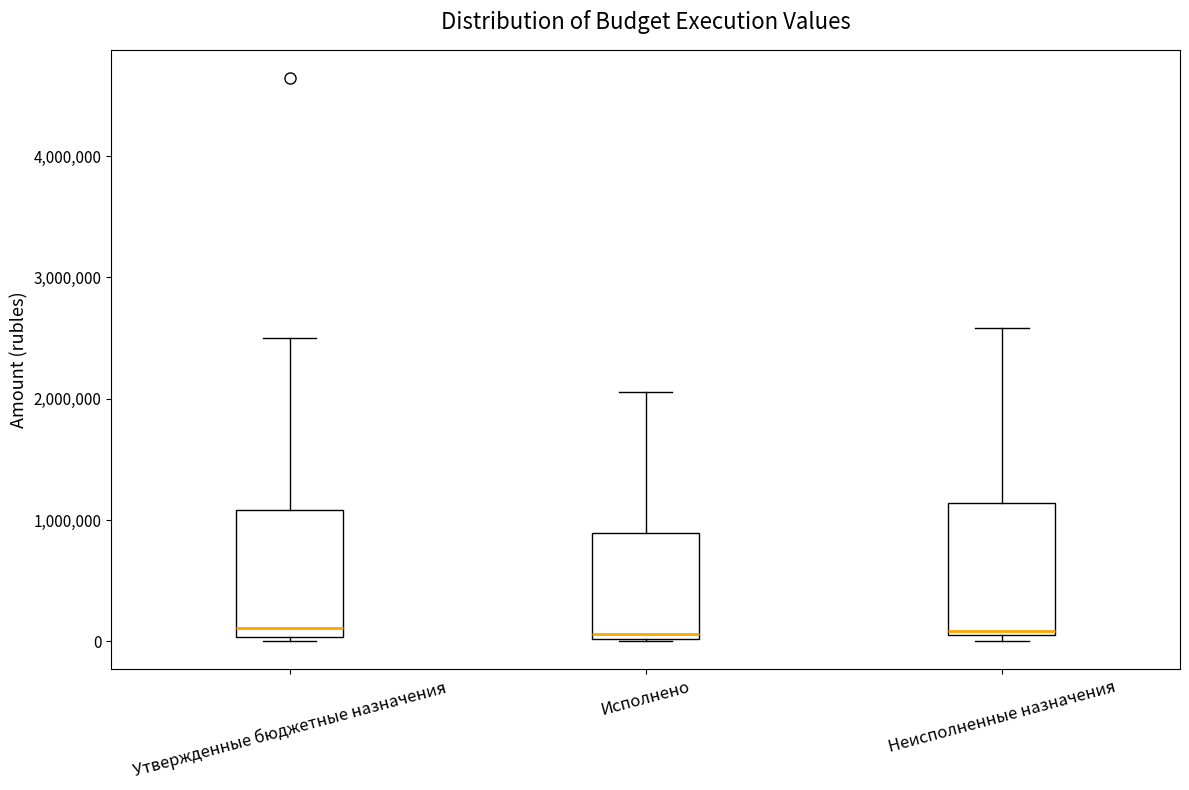

Where is the upper edge of the box for Утвержденные бюджетные назначения on the y-axis? The values are not printed on the chart, so give them approximately, as read against the axis.

1100000